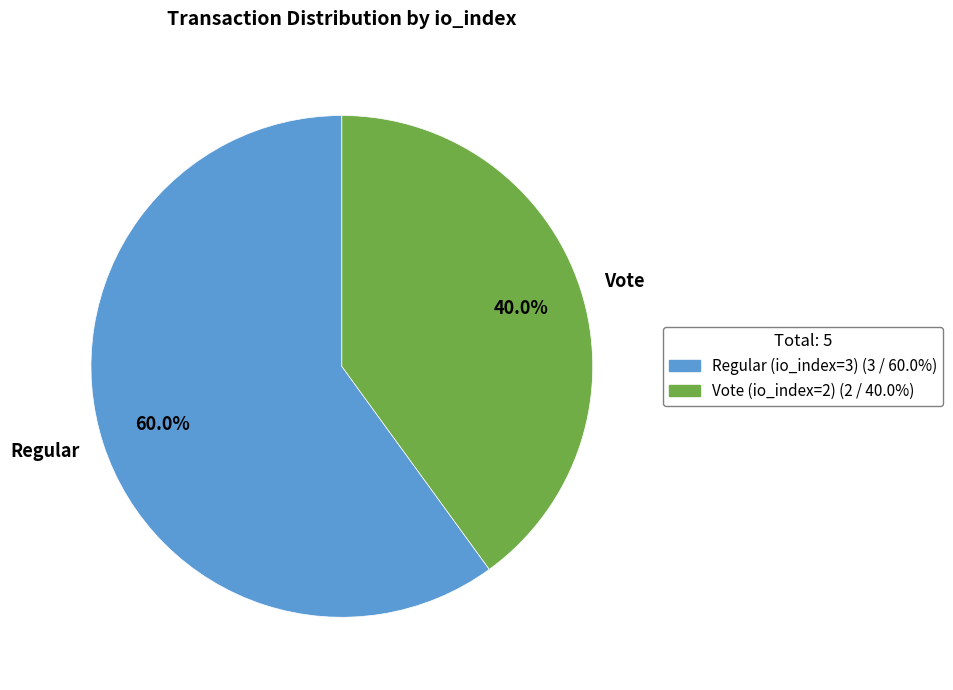

Is there any slice that represents more than half of the pie?

Yes